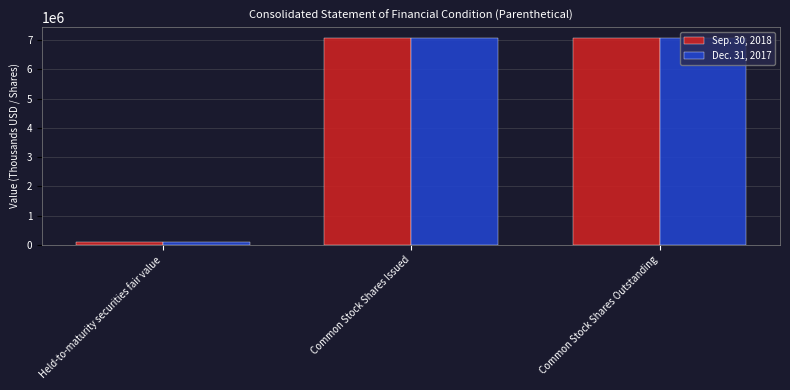

What is the label of the 1st bar from the right?

Common Stock Shares Outstanding